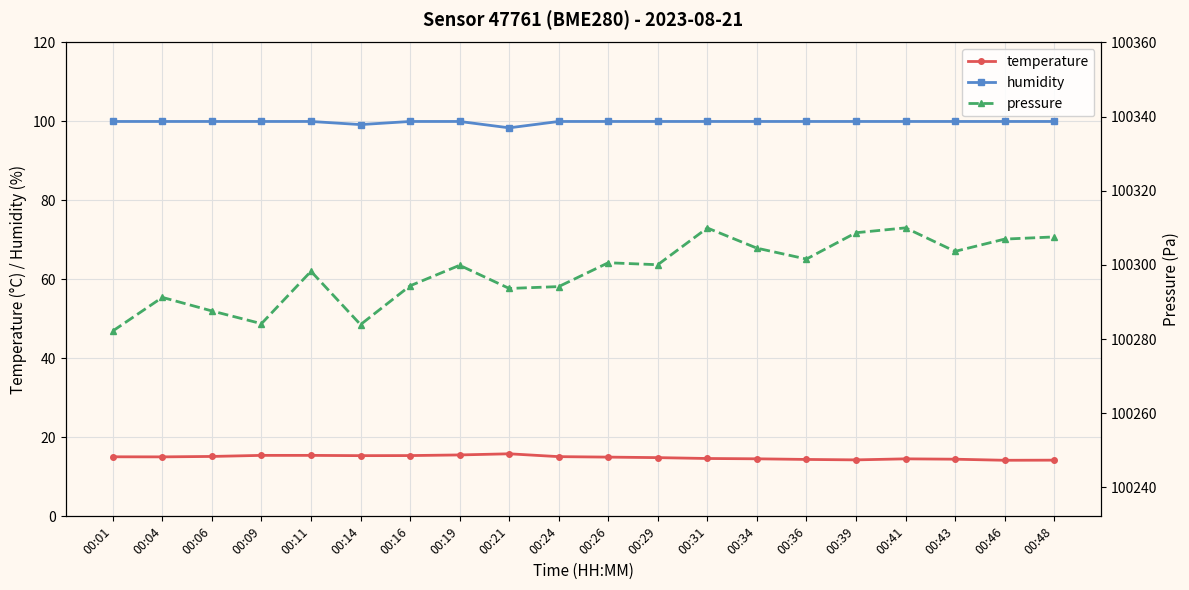

What is the value of the pressure point at the 3rd from the left?

100287.6